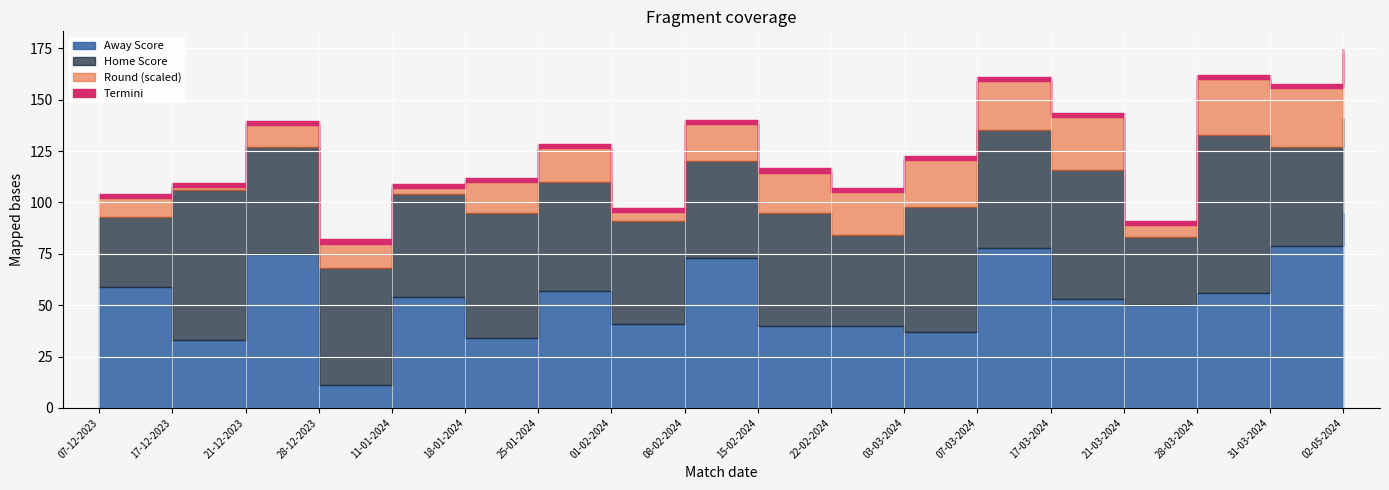

Which series changed the most between 28-12-2023 and 02-05-2024?

Away Score